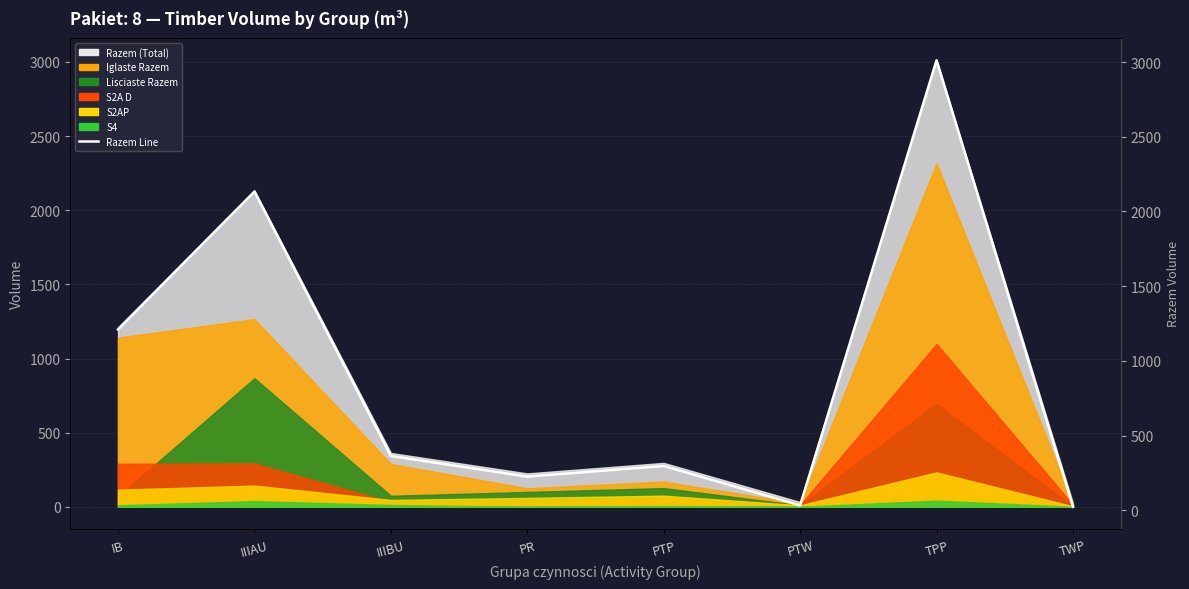

What is the label of the 1st point from the left?

IB